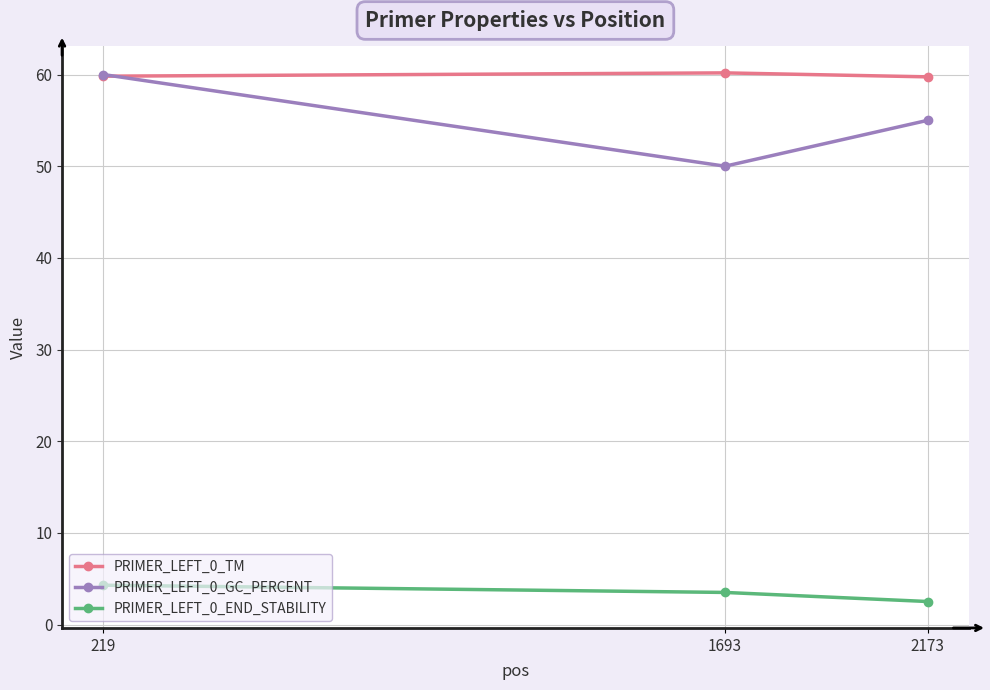

What is the difference between the highest and lowest values at 1693?

56.7